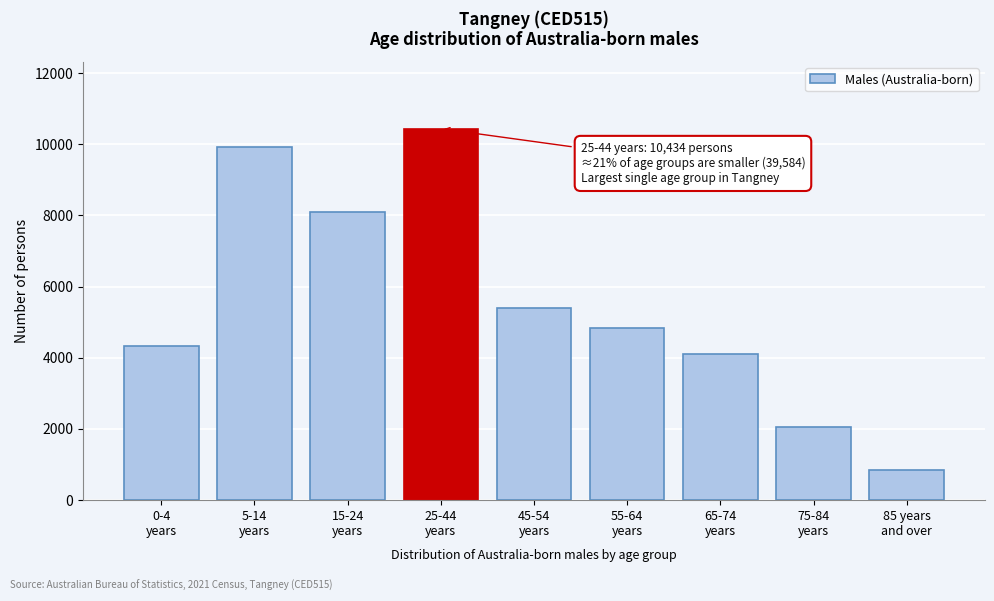

Reading left to right, list all the values displayed in this chart.

4319	9911	8086	10434	5408	4846	4097	2062	855